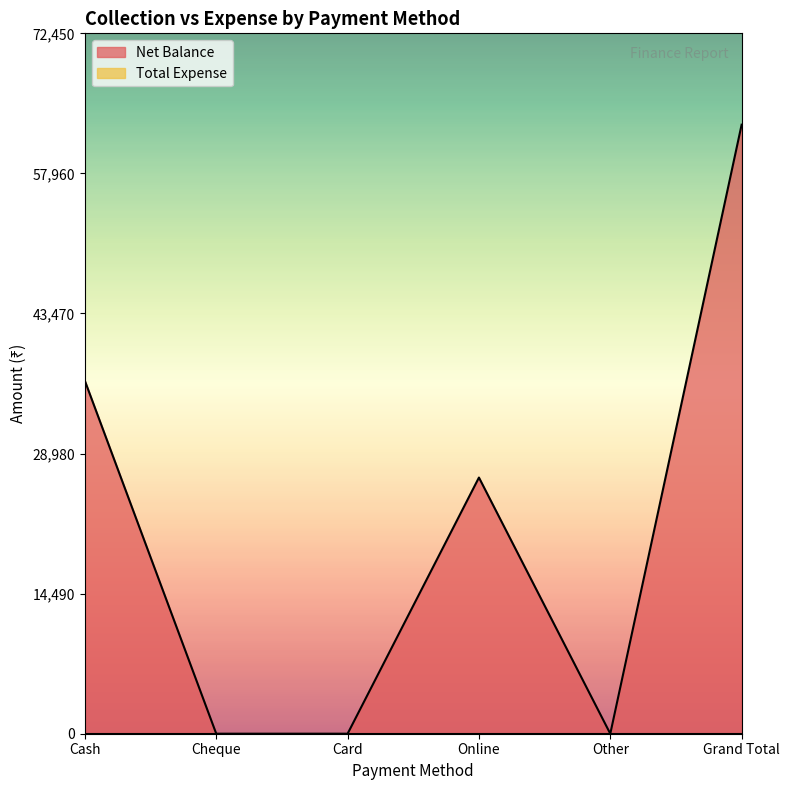

True or false: the data has more than 1 interior local peaks.

False